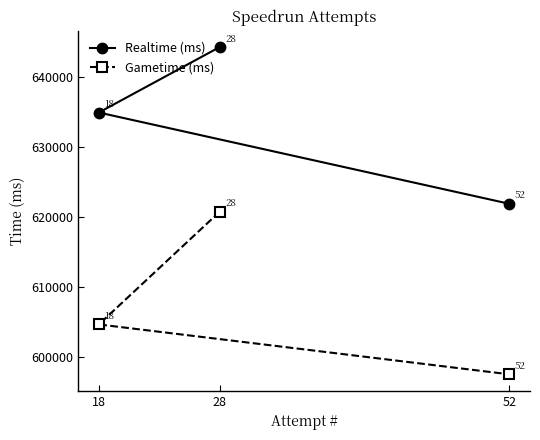

Which series has the widest spread of values?

Gametime (ms)